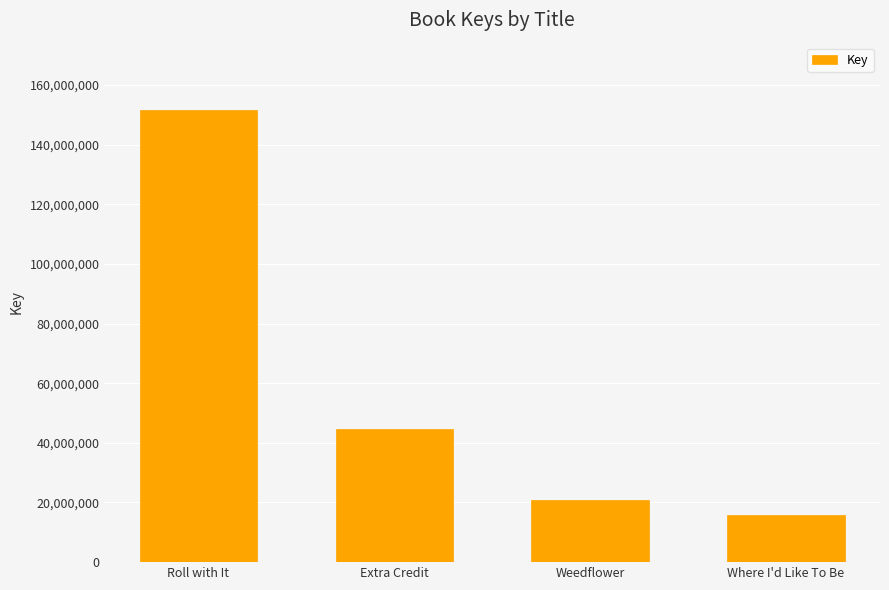

Reading left to right, list all the values displayed in this chart.

Roll with It=151470306	Extra Credit=44494298	Weedflower=20961863	Where I'd Like To Be=15855814